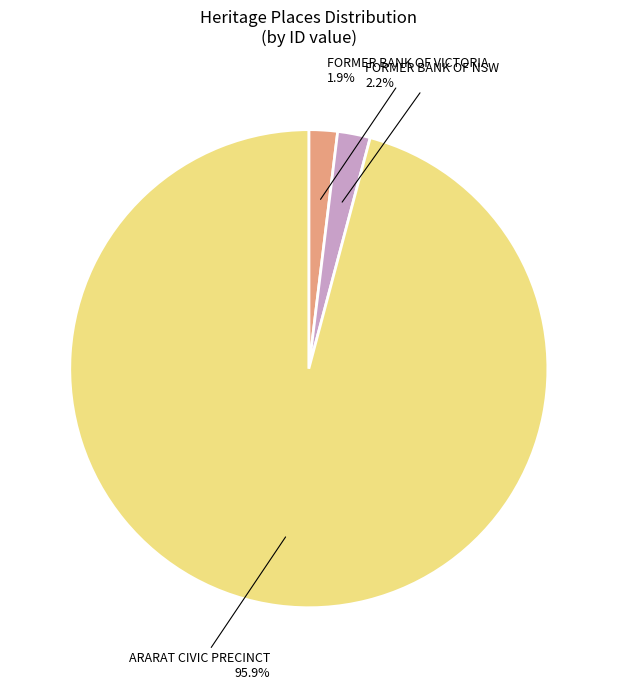

To the nearest percent, what is the difference between the largest and smallest slice percentages?

94%